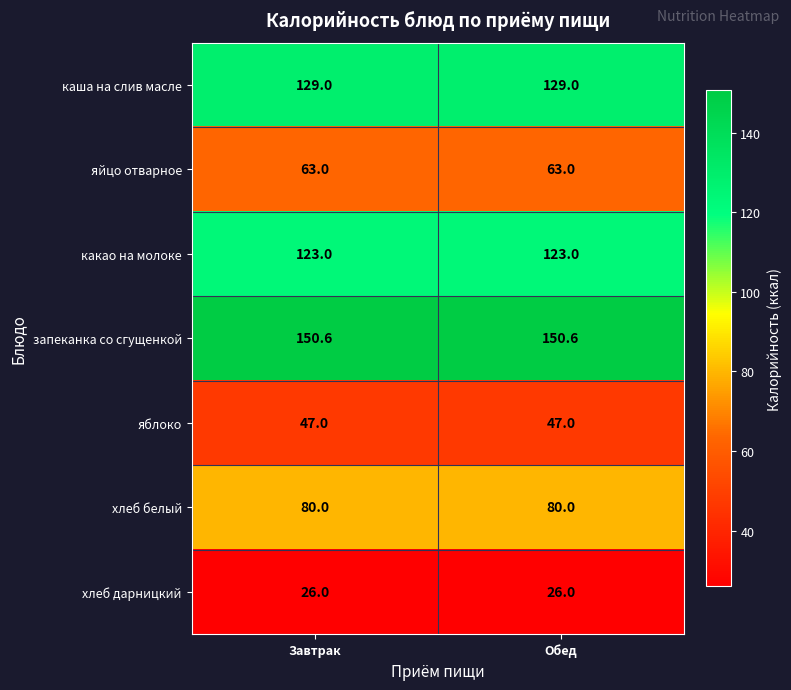

The хлеб дарницкий series shows 26.0 at Завтрак. True or false?

True